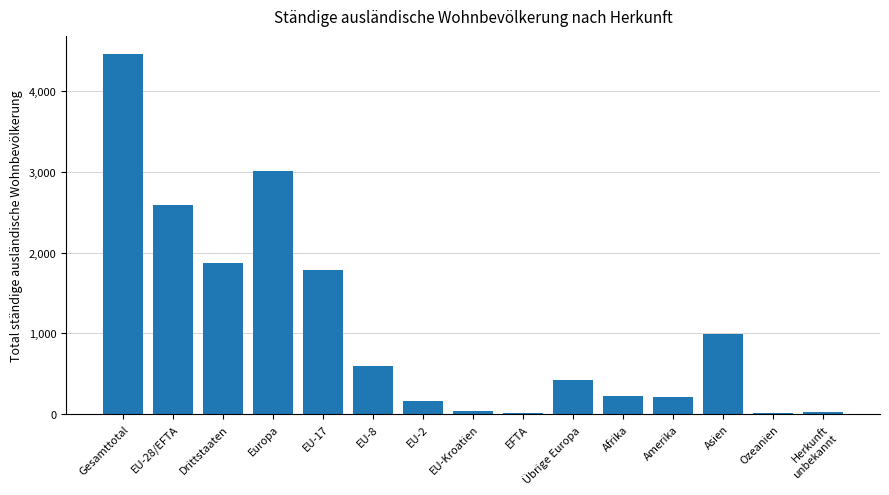

What is the greatest value displayed?

4461